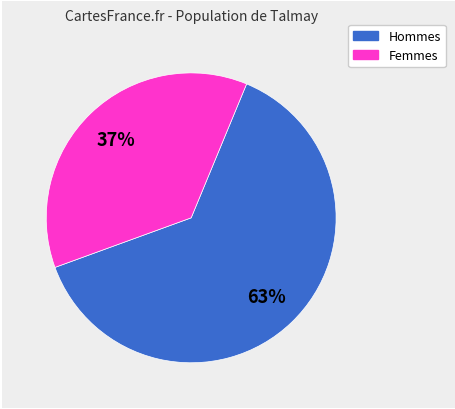

Is there any slice that represents more than half of the pie?

Yes